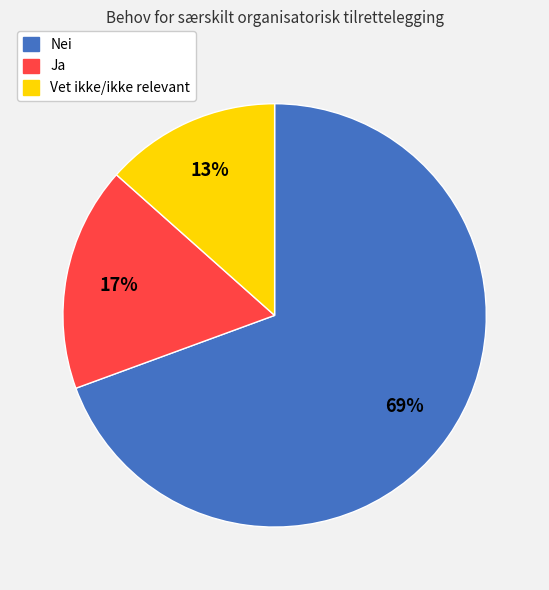

Rank the categories by value from lowest to highest.

Vet ikke/ikke relevant, Ja, Nei